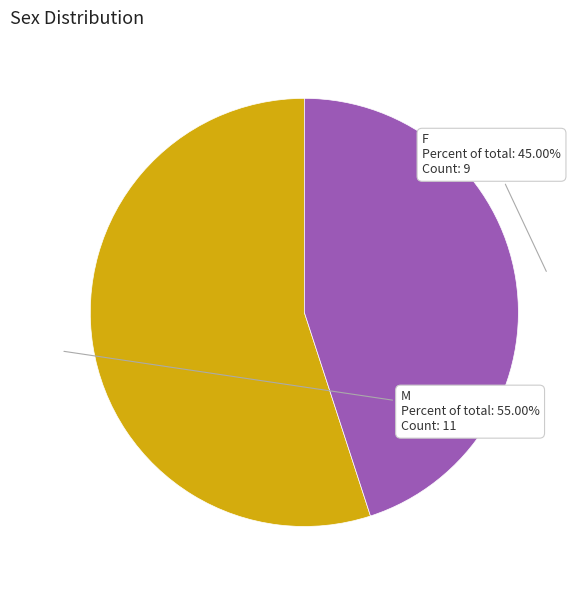

Which category has the biggest portion of the pie?

M